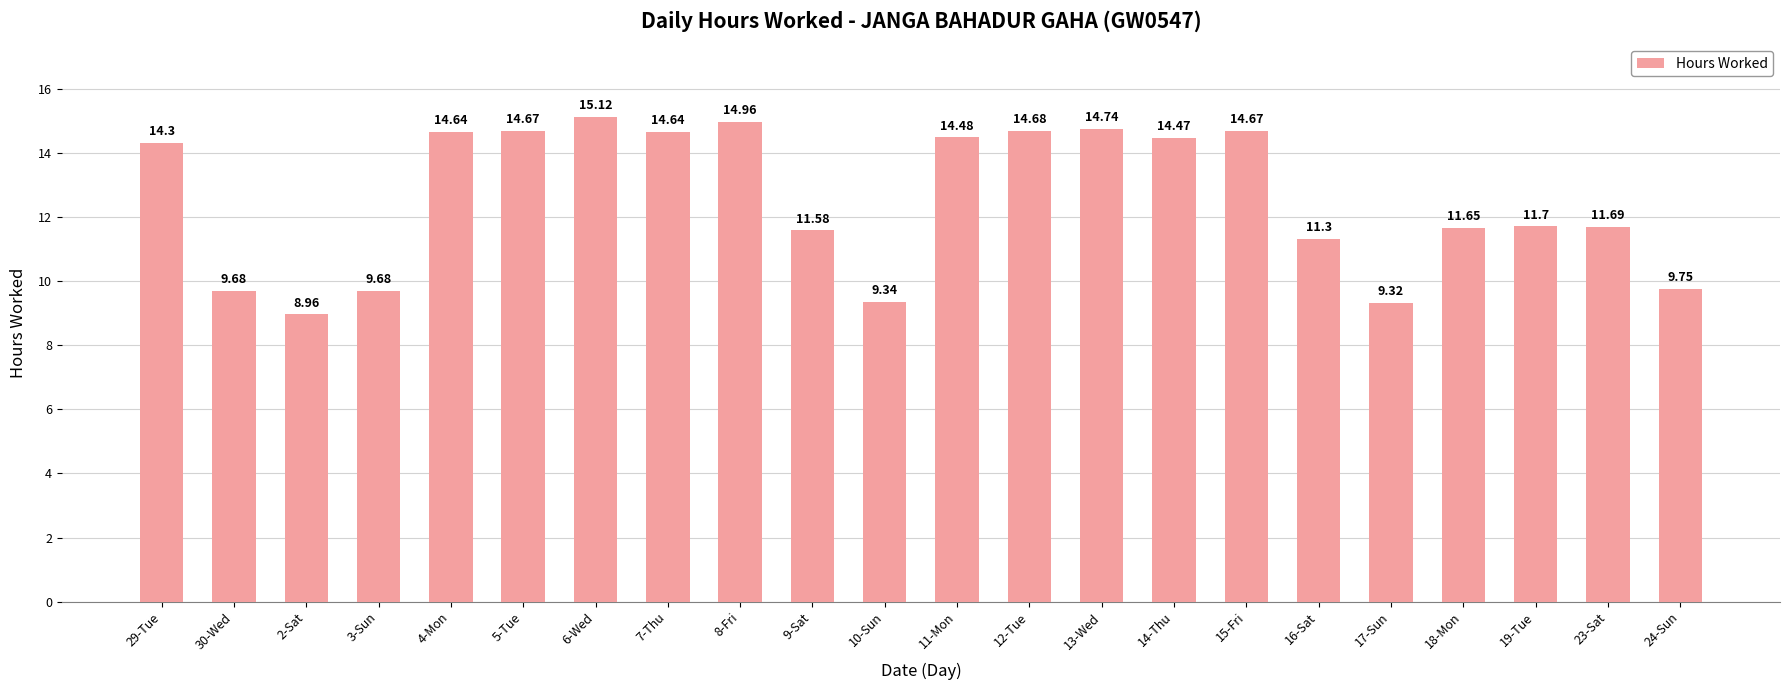

Are the bars grouped side by side (vs. stacked)?

No